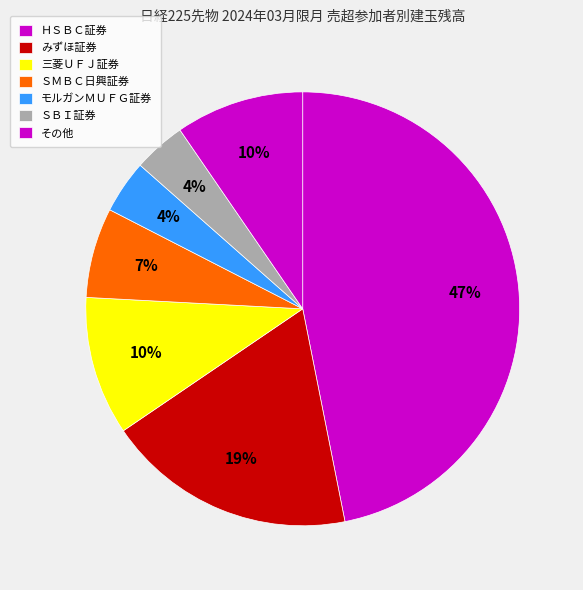

Count the number of slices in the pie.

7